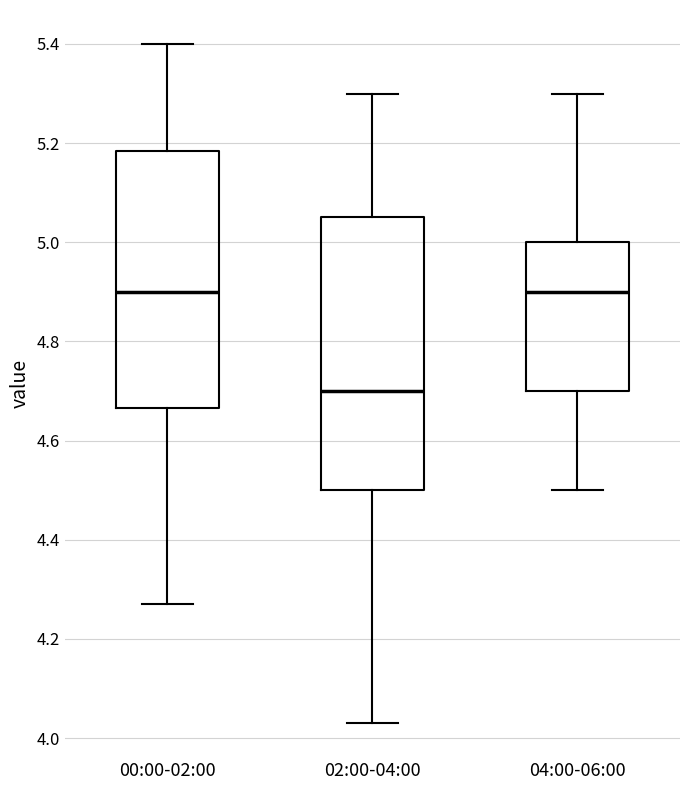

Which box is the tallest, from its lower edge to its upper edge?

02:00-04:00